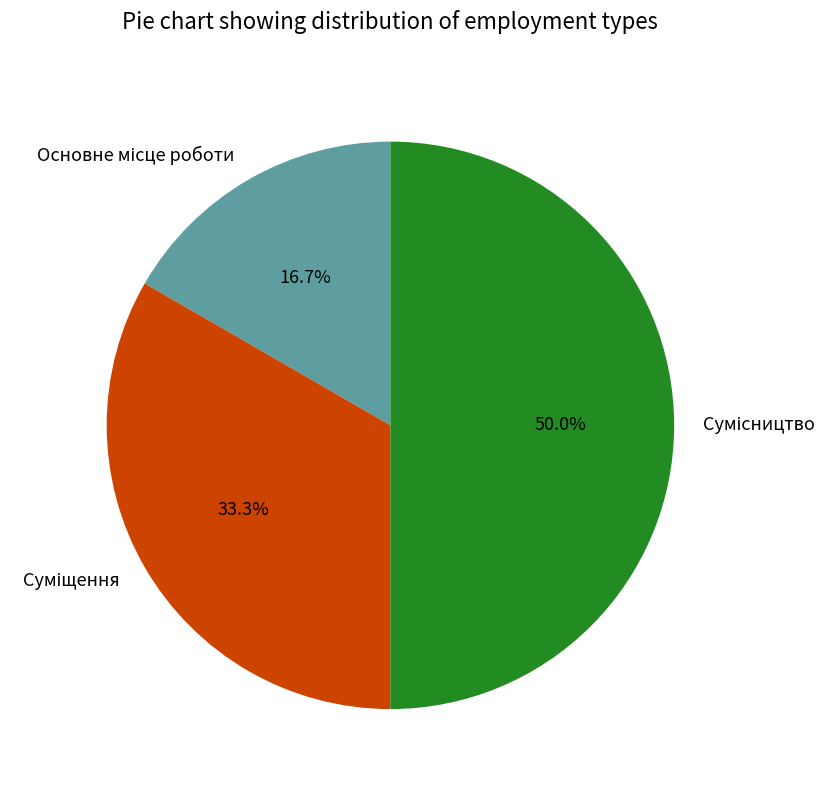

What is the change in value from Основне місце роботи to Суміщення?

+1